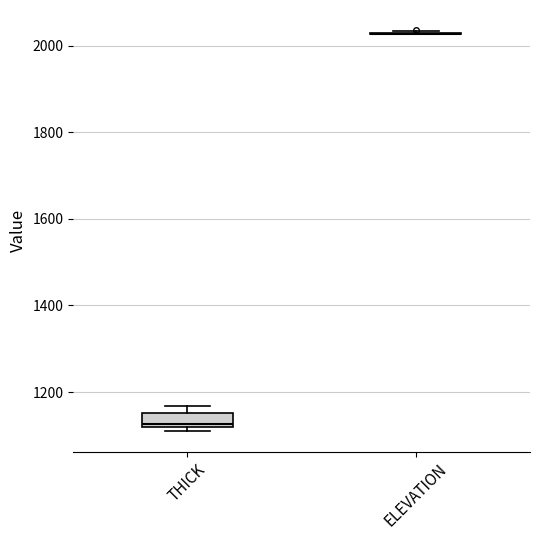

Reading left to right, transcribe this box plot: for each box, give where its median line is, the range the box spans, and where its two whiskers end, as read against the y-axis. The values are not printed on the chart, so give them approximately, as read against the axis.

THICK: median 1120 (just above the box's lower edge), box 1120 to 1160, whiskers 1100 to 1160 (just above the box's upper edge)
ELEVATION: box collapsed to a line at 2020, whiskers 2020 to 2040